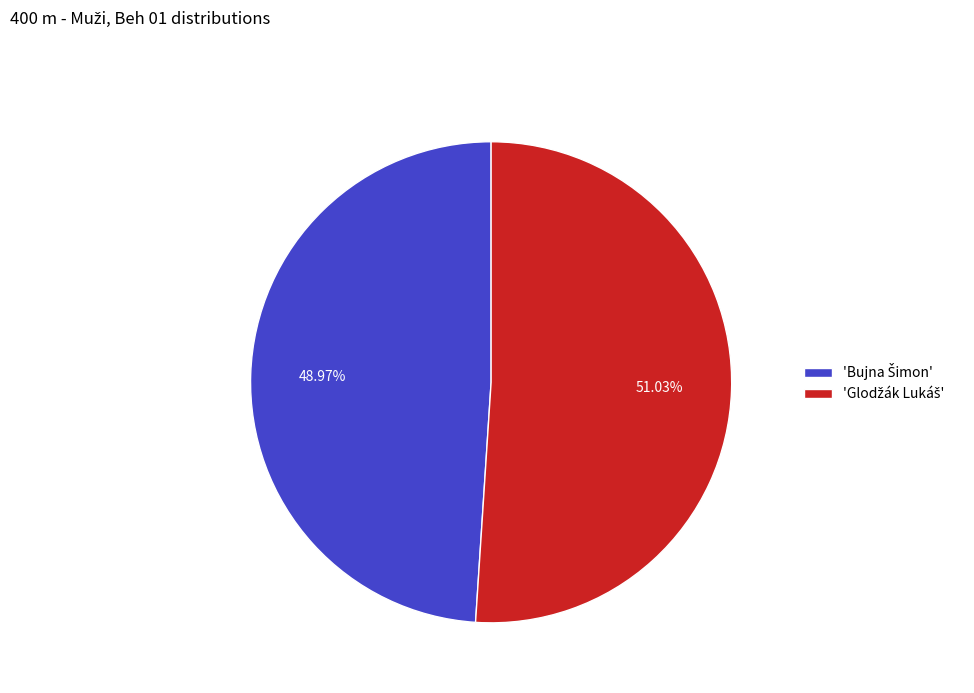

Is there any slice that represents more than half of the pie?

Yes